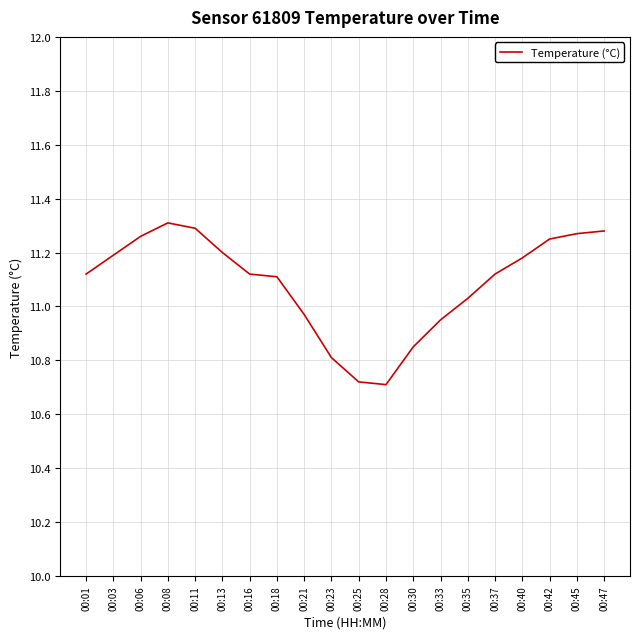

The chart shows a value of 6.5 at 00:13. True or false?

False